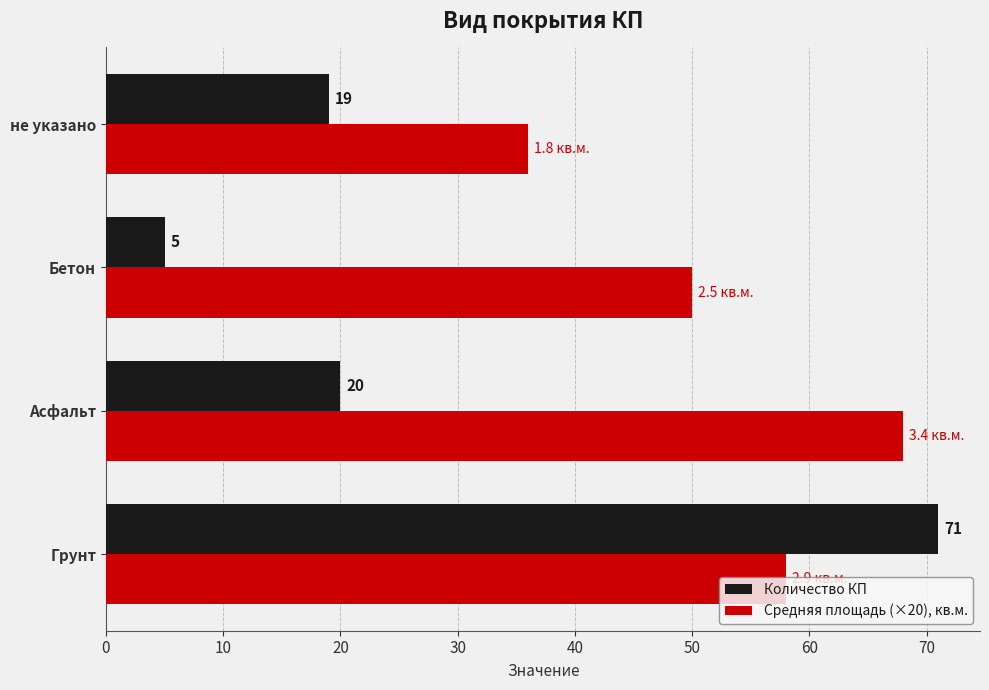

What is the sum of all Количество КП values?

115